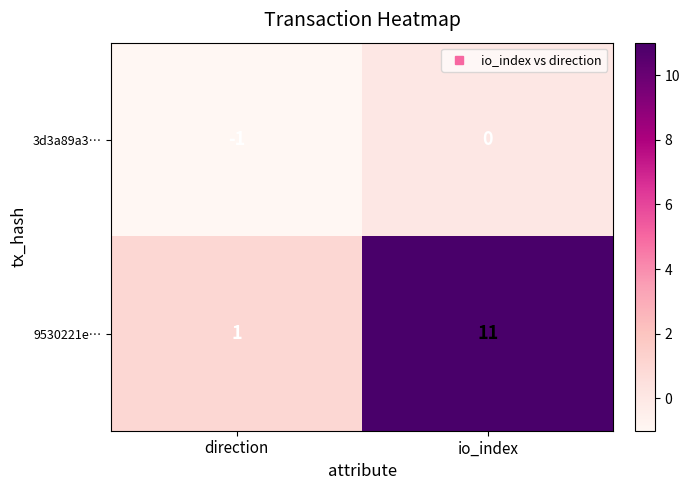

Is it true that 9530221e… equals 1 at direction?

True